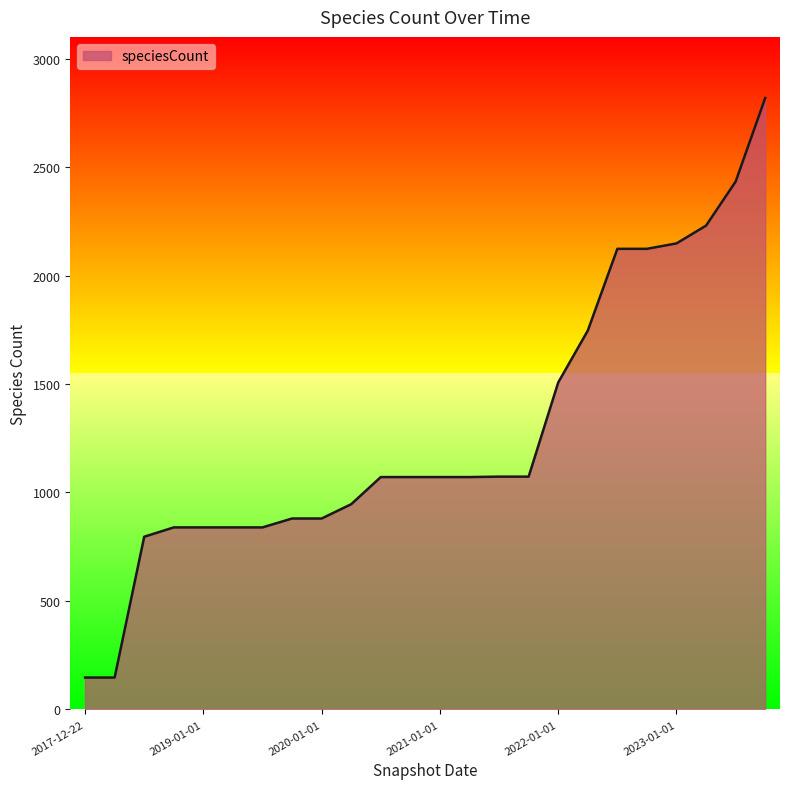

What is the difference between the maximum and minimum values?

2671